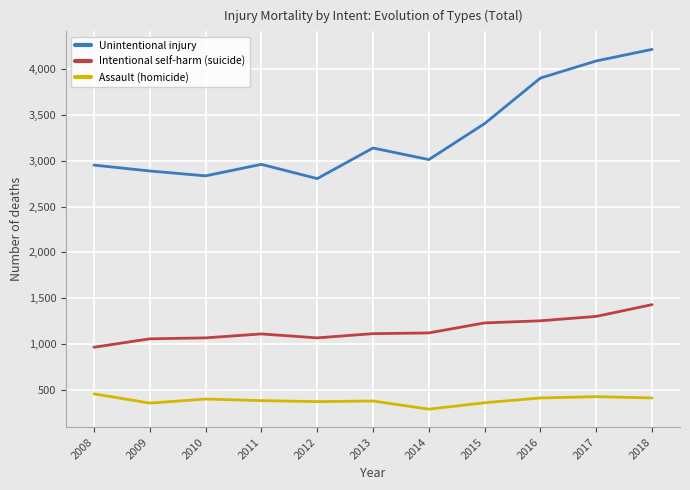

What is the difference between the maximum and minimum values in the Intentional self-harm (suicide) series?

464